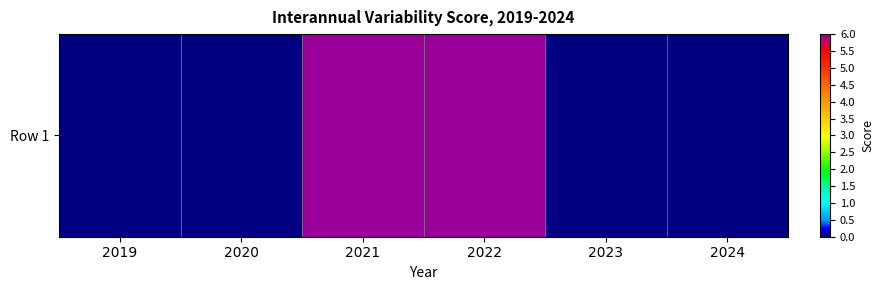

What is the greatest value displayed?

6